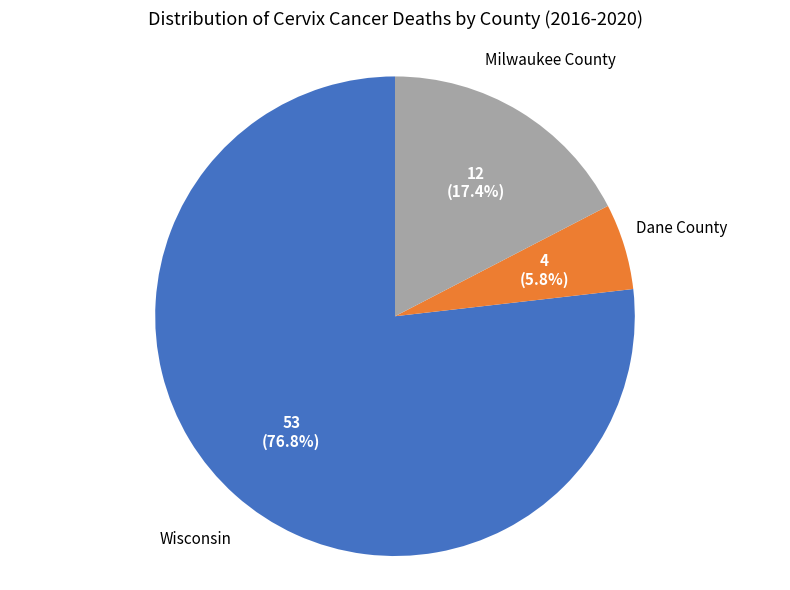

To the nearest percent, what percentage of the pie is Dane County?

6%